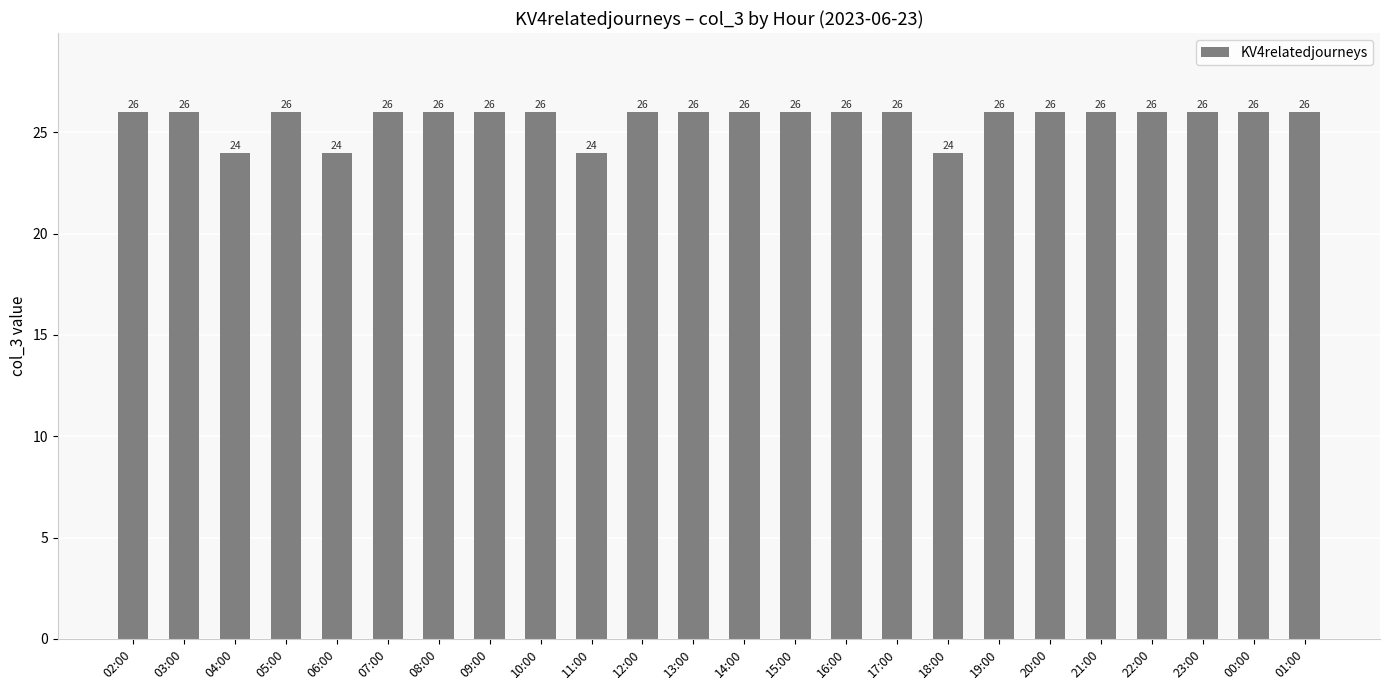

Reading left to right, list all the values displayed in this chart.

26	26	24	26	24	26	26	26	26	24	26	26	26	26	26	26	24	26	26	26	26	26	26	26